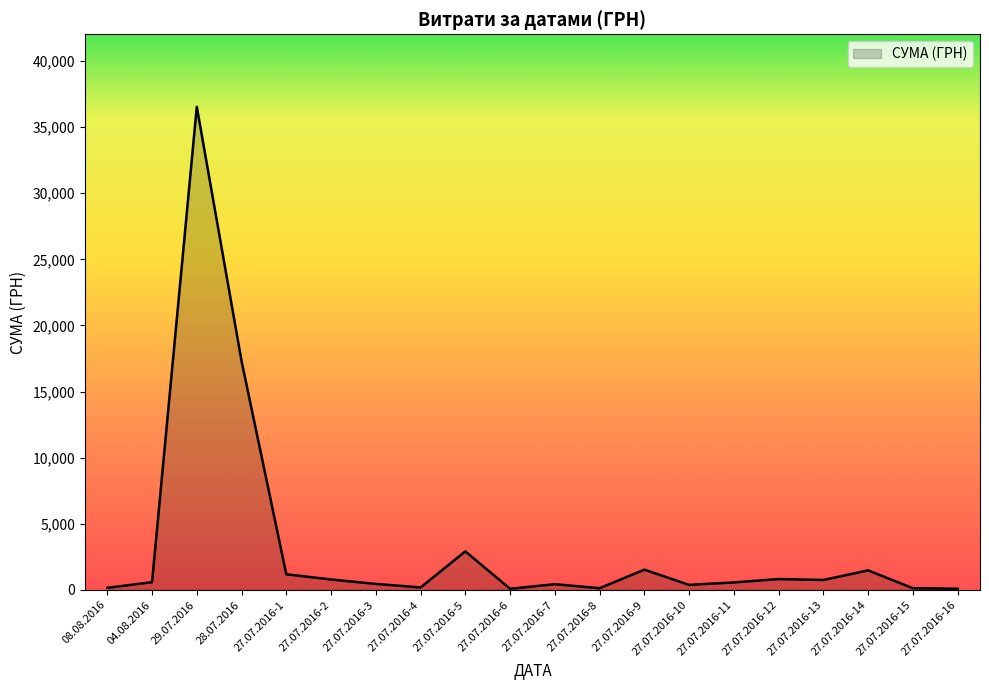

What is the greatest value displayed?

36547.0